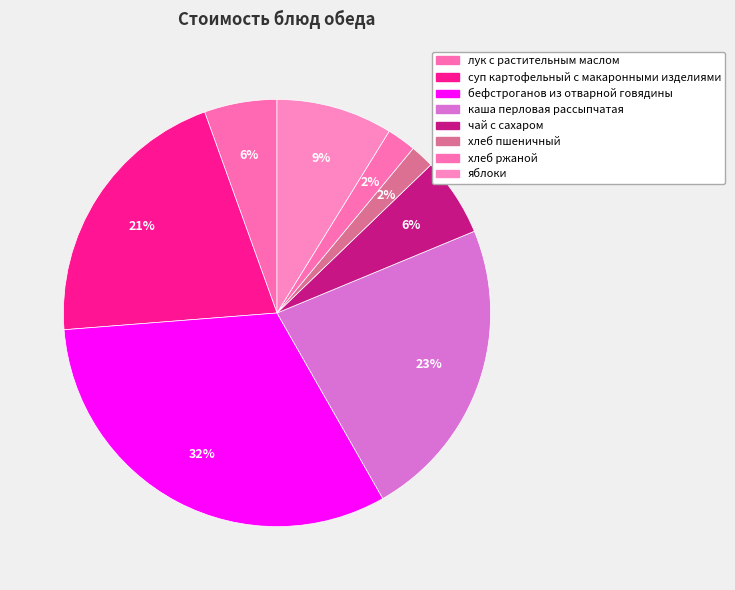

How many segments does this pie chart have?

8